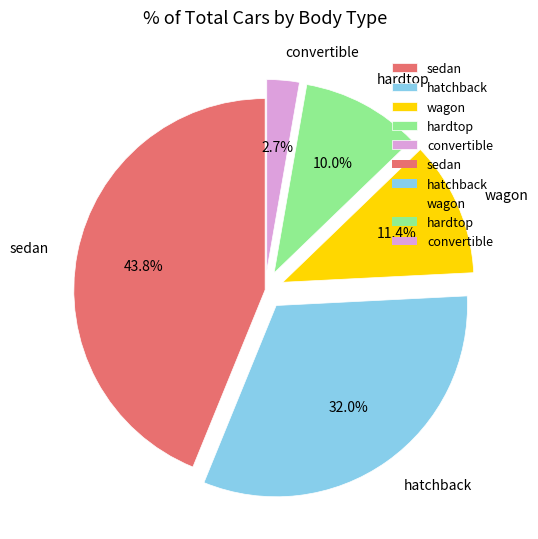

To the nearest percent, what percentage of the pie is convertible?

3%